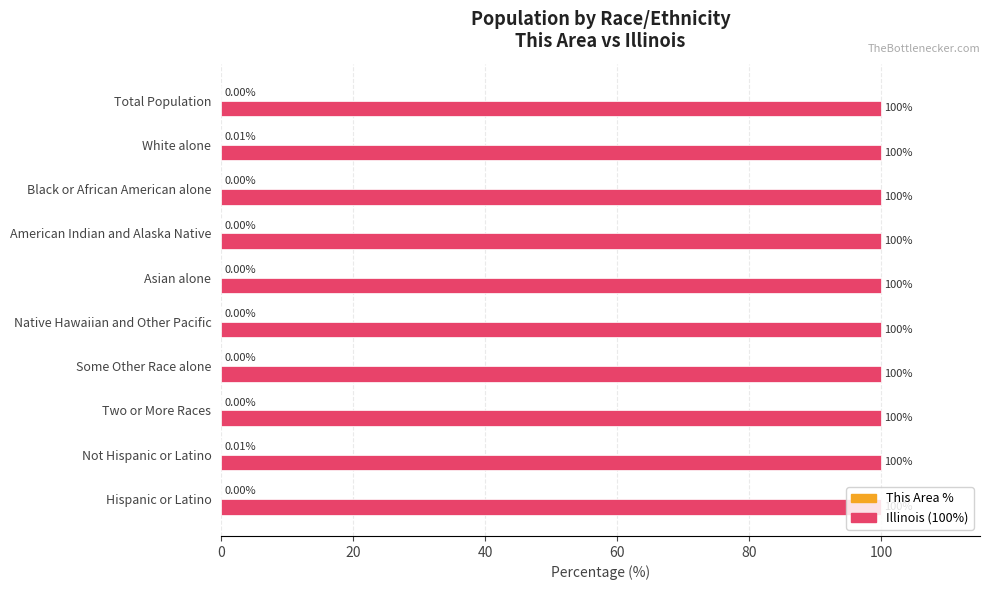

What is the total value across all series at Two or More Races?

100.0